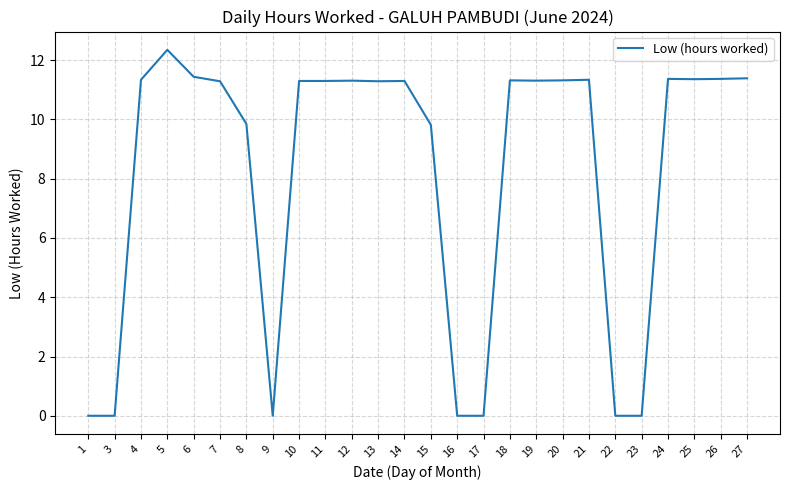

Where does the data first go above 11?

4